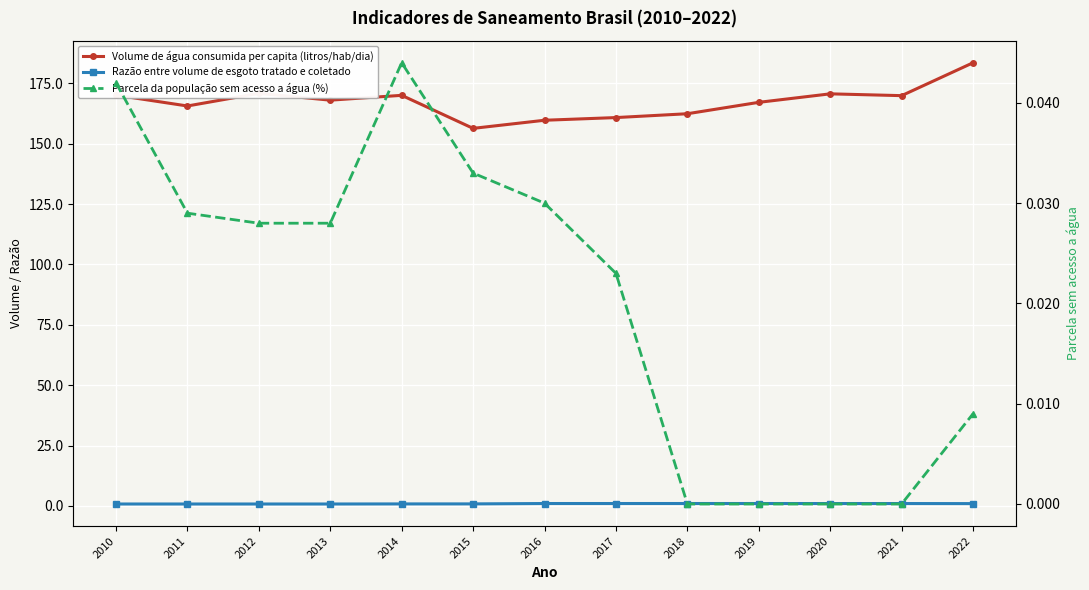

What is the average value of the Volume de água consumida per capita (litros/hab/dia) series?

167.3